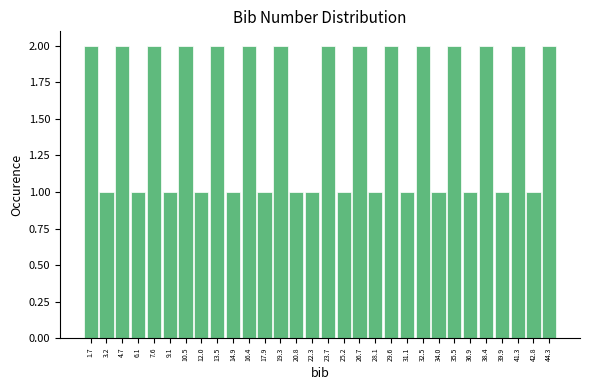

Reading left to right, list every bar in this chart as the range it spans on the x-axis followed by its height. Neither the bar edges nor the heights are printed on the chart, so give them approximately, as read against the axes.

1.0 to 2.4: 2
2.4 to 4.0: 1
4.0 to 5.4: 2
5.4 to 6.8: 1
6.8 to 8.4: 2
8.4 to 9.8: 1
9.8 to 11.2: 2
11.2 to 12.8: 1
12.8 to 14.2: 2
14.2 to 15.6: 1
15.6 to 17.2: 2
17.2 to 18.6: 1
18.6 to 20.0: 2
20.0 to 21.6: 1
21.6 to 23.0: 1
23.0 to 24.4: 2
24.4 to 26.0: 1
26.0 to 27.4: 2
27.4 to 28.8: 1
28.8 to 30.4: 2
30.4 to 31.8: 1
31.8 to 33.2: 2
33.2 to 34.8: 1
34.8 to 36.2: 2
36.2 to 37.6: 1
37.6 to 39.2: 2
39.2 to 40.6: 1
40.6 to 42.0: 2
42.0 to 43.6: 1
43.6 to 45.0: 2